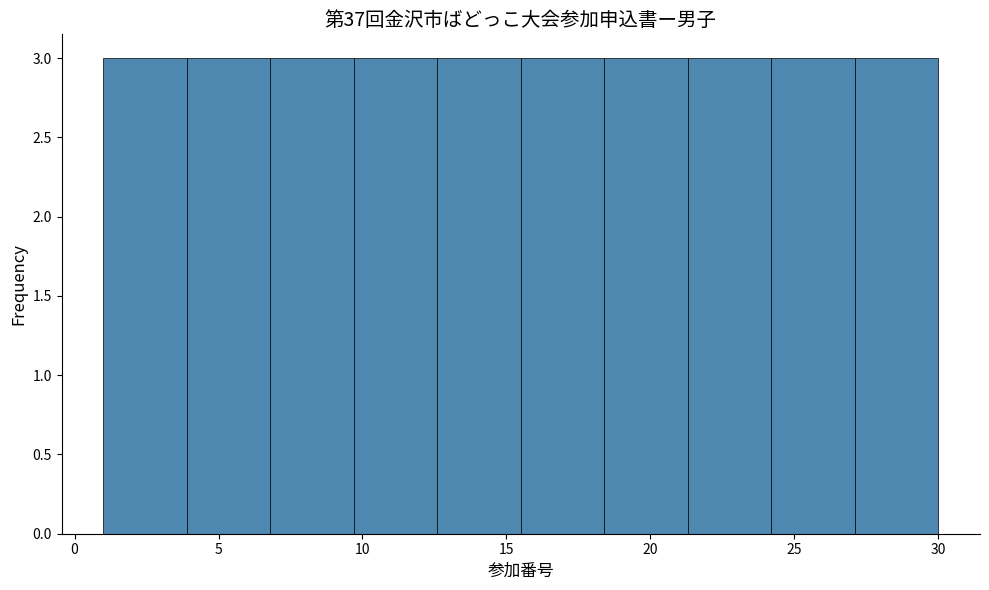

Reading left to right, list every bar in this chart as the range it spans on the x-axis followed by its height. Neither the bar edges nor the heights are printed on the chart, so give them approximately, as read against the axes.

1.0 to 3.9: 3
3.9 to 6.8: 3
6.8 to 9.7: 3
9.7 to 12.6: 3
12.6 to 15.5: 3
15.5 to 18.4: 3
18.4 to 21.3: 3
21.3 to 24.2: 3
24.2 to 27.1: 3
27.1 to 30.0: 3